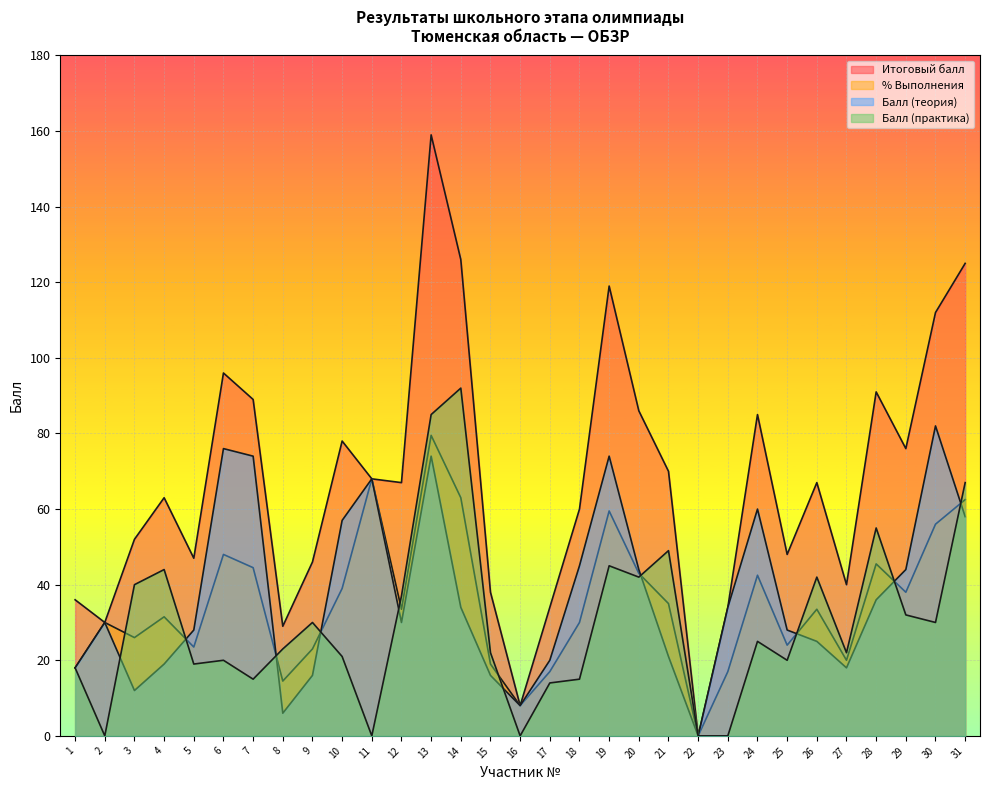

How many intersections are there between Балл (теория) and Балл (практика)?

10